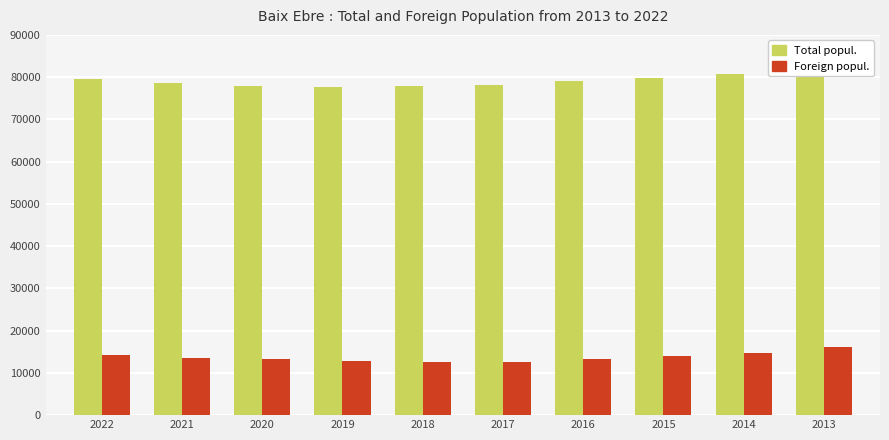

What is the approximate value of Total popul. at 2021, to the nearest 50?

78700